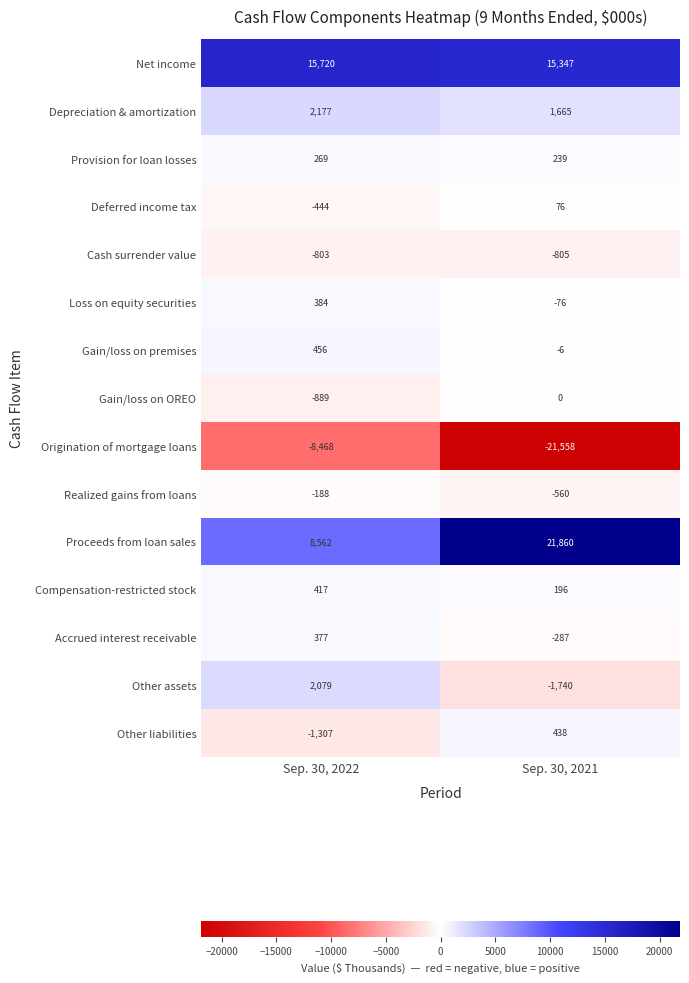

Reading left to right, transcribe all the data shown in this chart.

Net income: Sep. 30, 2022=15720	Sep. 30, 2021=15347
Depreciation & amortization: Sep. 30, 2022=2177	Sep. 30, 2021=1665
Provision for loan losses: Sep. 30, 2022=269	Sep. 30, 2021=239
Deferred income tax: Sep. 30, 2022=-444	Sep. 30, 2021=76
Cash surrender value: Sep. 30, 2022=-803	Sep. 30, 2021=-805
Loss on equity securities: Sep. 30, 2022=384	Sep. 30, 2021=-76
Gain/loss on premises: Sep. 30, 2022=456	Sep. 30, 2021=-6
Gain/loss on OREO: Sep. 30, 2022=-889	Sep. 30, 2021=0
Origination of mortgage loans: Sep. 30, 2022=-8468	Sep. 30, 2021=-21558
Realized gains from loans: Sep. 30, 2022=-188	Sep. 30, 2021=-560
Proceeds from loan sales: Sep. 30, 2022=8562	Sep. 30, 2021=21860
Compensation-restricted stock: Sep. 30, 2022=417	Sep. 30, 2021=196
Accrued interest receivable: Sep. 30, 2022=377	Sep. 30, 2021=-287
Other assets: Sep. 30, 2022=2079	Sep. 30, 2021=-1740
Other liabilities: Sep. 30, 2022=-1307	Sep. 30, 2021=438